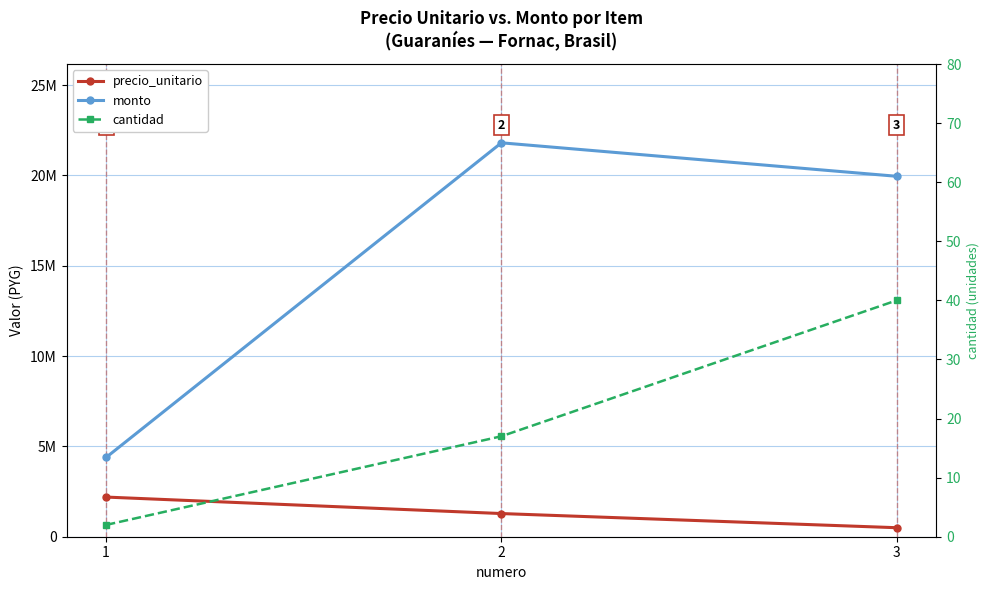

What is the difference between the maximum and second lowest values in the monto series?

1852500